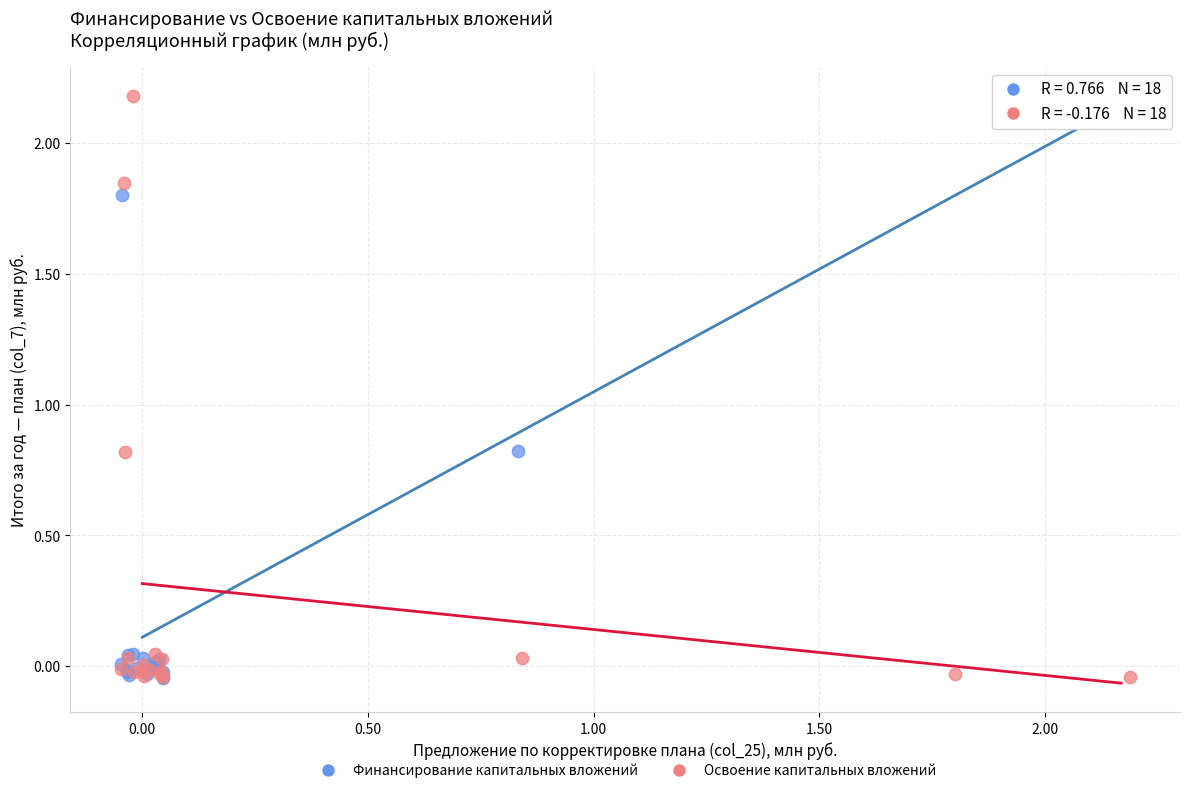

What are all the series names shown in the legend?

Финансирование капитальных вложений, Освоение капитальных вложений